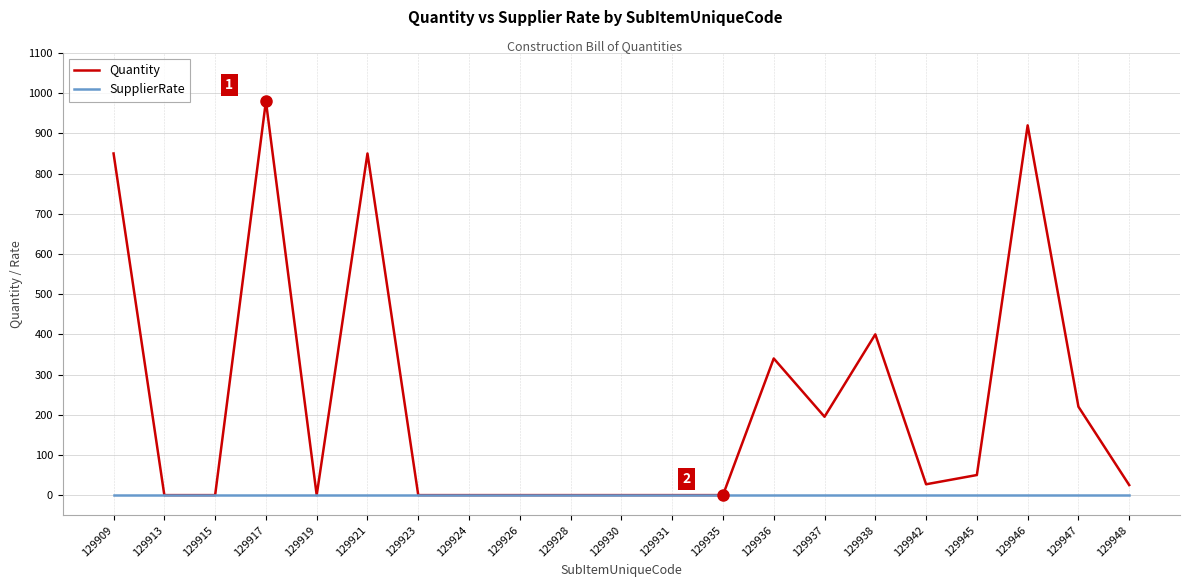

Read the Quantity value at 129945.

50